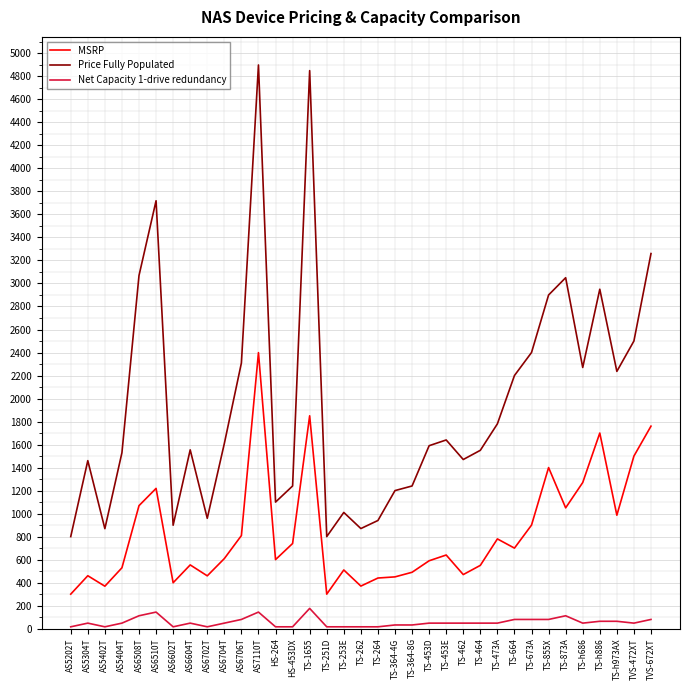

Is it true that Net Capacity 1-drive redundancy equals 48 at TS-453D?

True